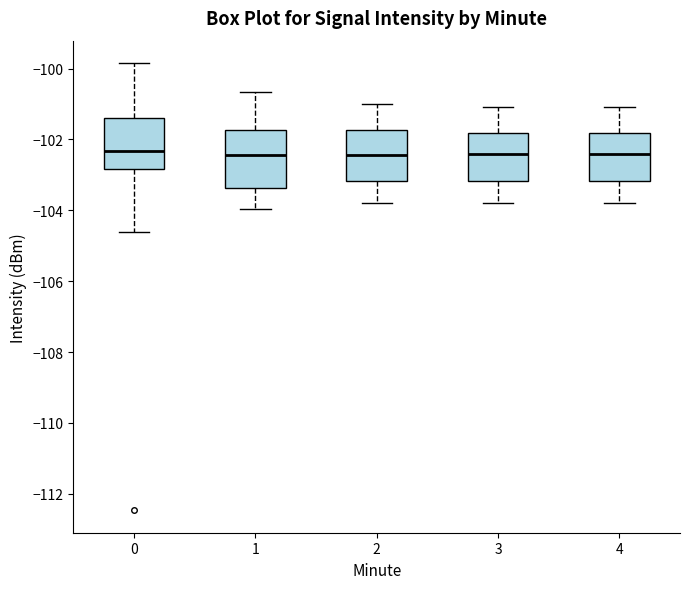

Reading left to right, transcribe this box plot: for each box, give where its median line is, the range the box spans, and where its two whiskers end, as read against the y-axis. The values are not printed on the chart, so give them approximately, as read against the axis.

0: median -102.4, box -102.8 to -101.4, whiskers -104.6 to -99.8
1: median -102.4, box -103.4 to -101.8, whiskers -104.0 to -100.6
2: median -102.4, box -103.2 to -101.8, whiskers -103.8 to -101.0
3: median -102.4, box -103.2 to -101.8, whiskers -103.8 to -101.0
4: median -102.4, box -103.2 to -101.8, whiskers -103.8 to -101.0